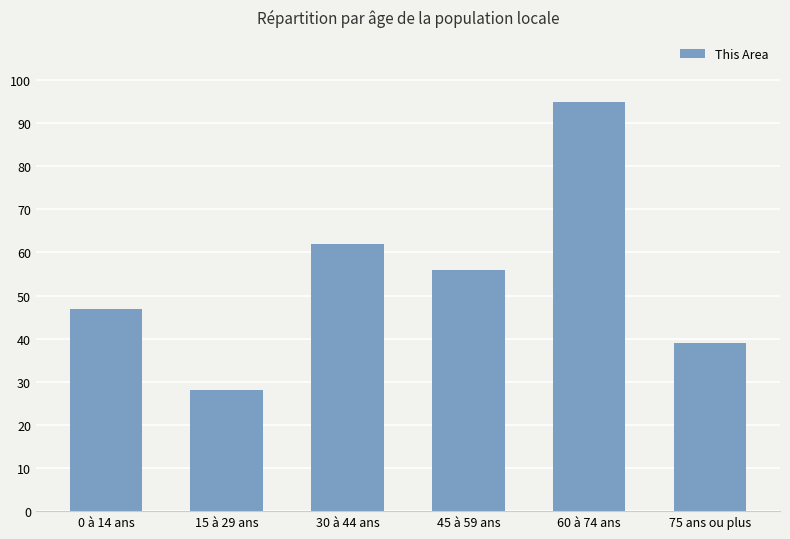

How many values are below 56?

3